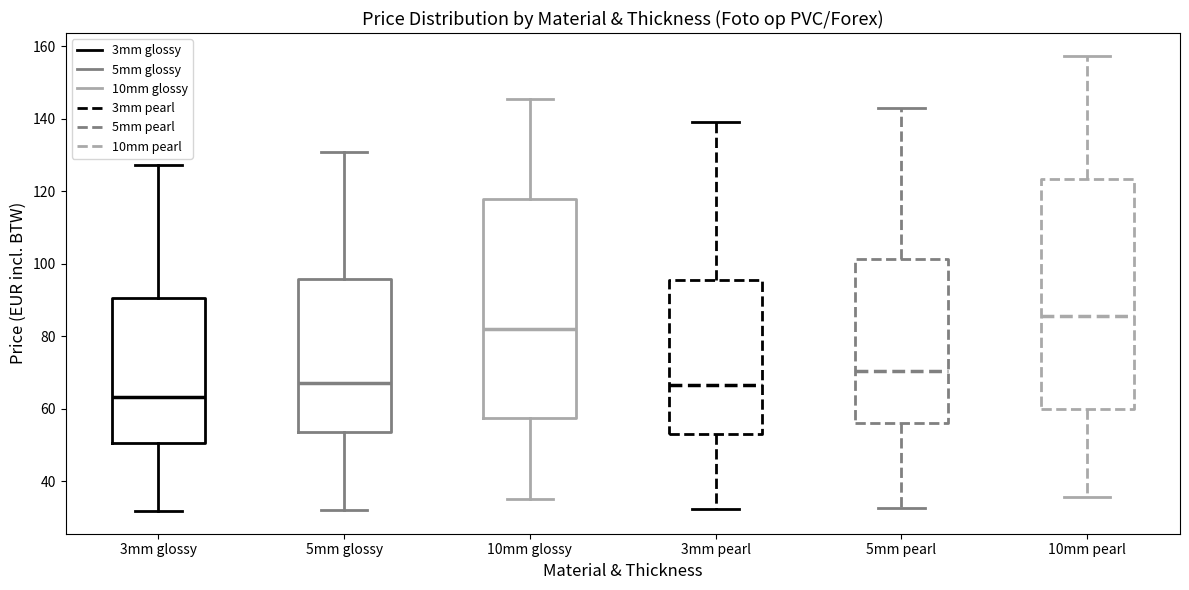

Reading left to right, transcribe this box plot: for each box, give where its median line is, the range the box spans, and where its two whiskers end, as read against the y-axis. The values are not printed on the chart, so give them approximately, as read against the axis.

3mm glossy: median 64, box 50 to 90, whiskers 32 to 128
5mm glossy: median 68, box 54 to 96, whiskers 32 to 130
10mm glossy: median 82, box 58 to 118, whiskers 36 to 146
3mm pearl: median 66, box 54 to 96, whiskers 32 to 140
5mm pearl: median 70, box 56 to 102, whiskers 32 to 142
10mm pearl: median 86, box 60 to 124, whiskers 36 to 158